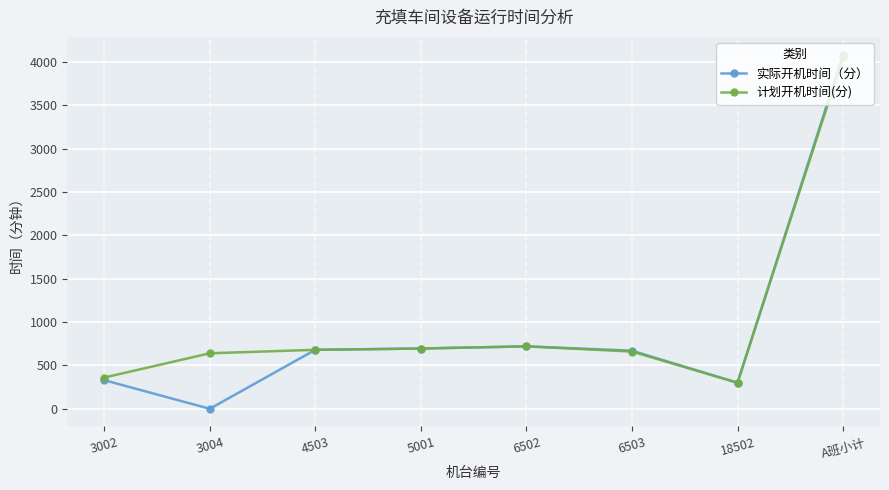

Is the value of 计划开机时间(分) at 6503 greater than the value of 实际开机时间（分） at 18502?

Yes